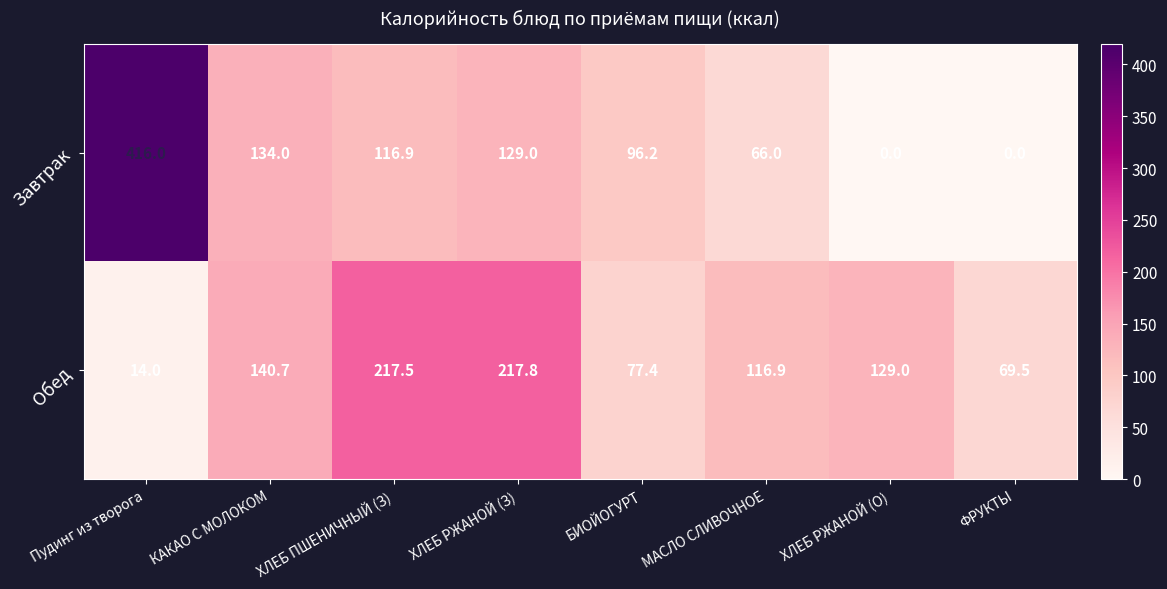

True or false: Обед has a value of 69.5 at ФРУКТЫ.

True